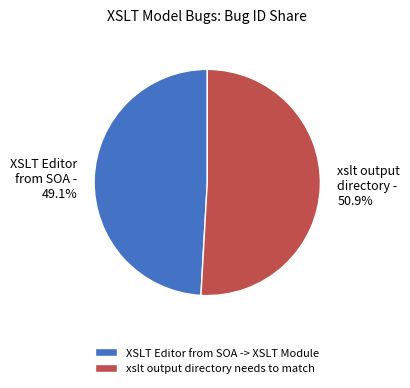

What percentage is the xslt output directory needs to match slice, to the nearest percent?

51%